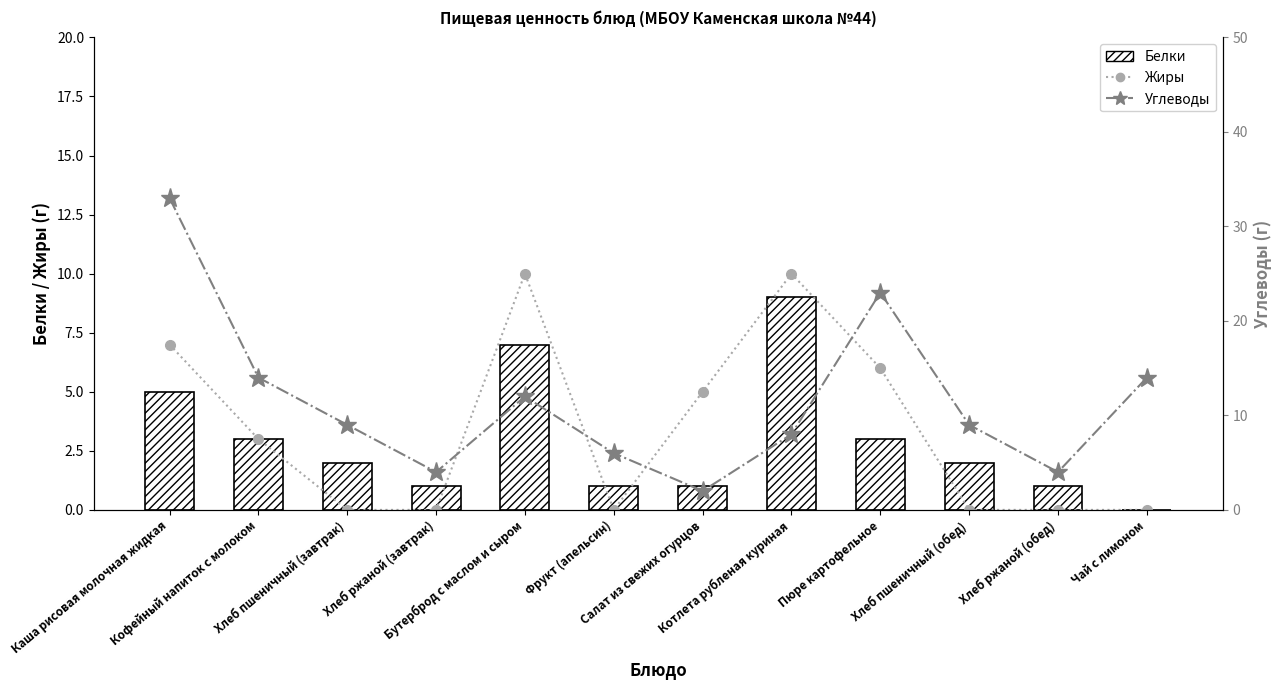

Which series has the widest spread of values?

Углеводы